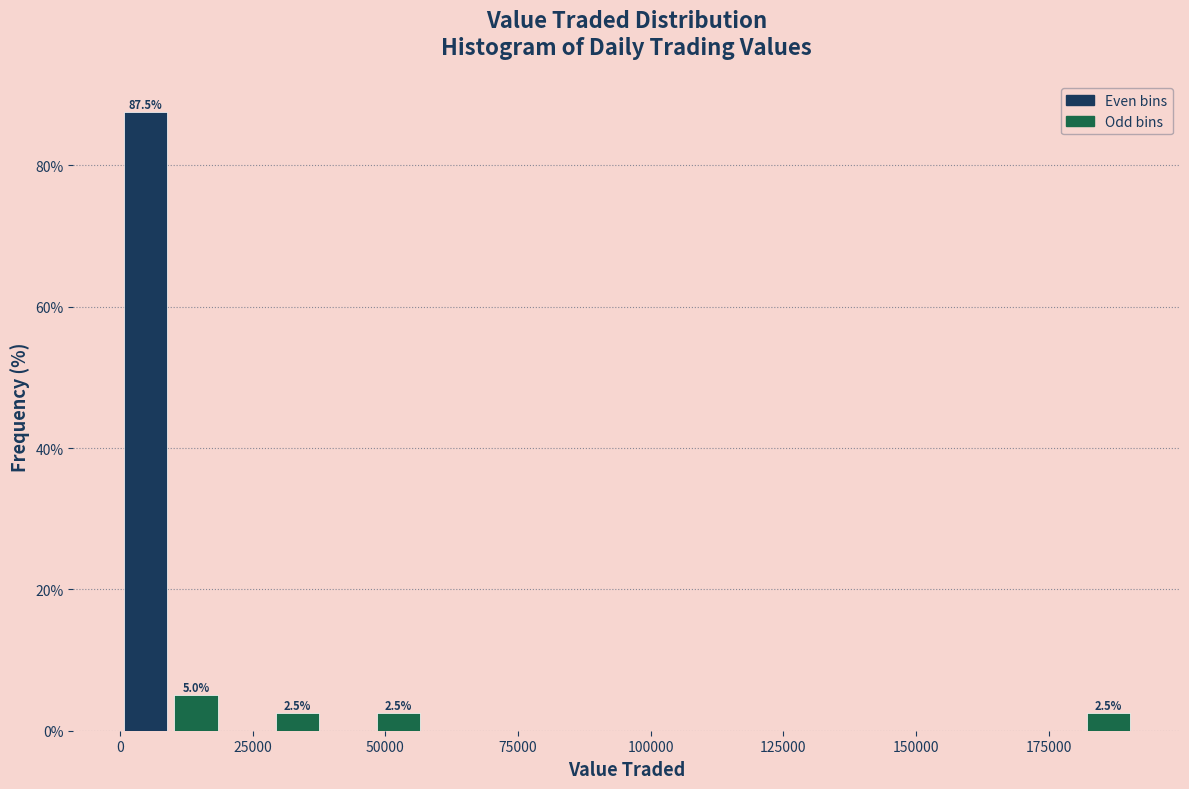

Read against the x-axis, roughly where is the centre of the tallest bar?

5000